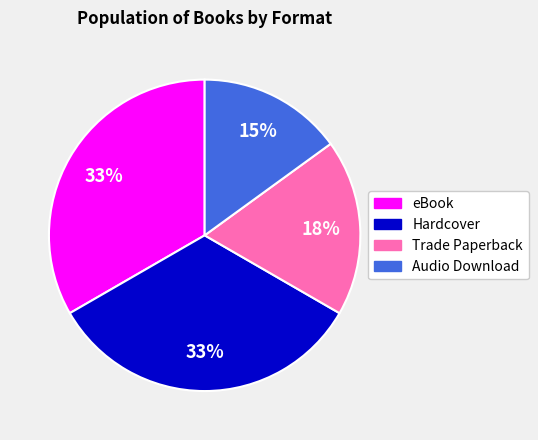

To the nearest percent, what percentage of the pie is Audio Download?

15%